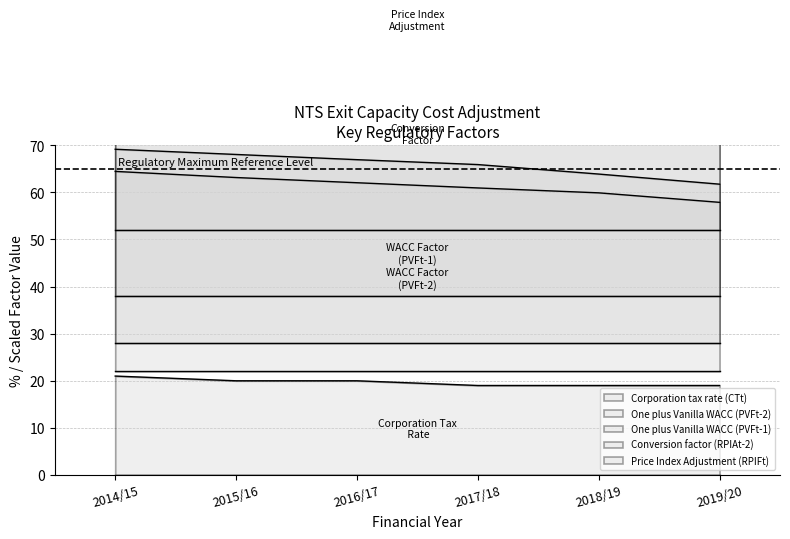

At which label does One plus Vanilla WACC (PVFt-1) reach its peak?

2014/15